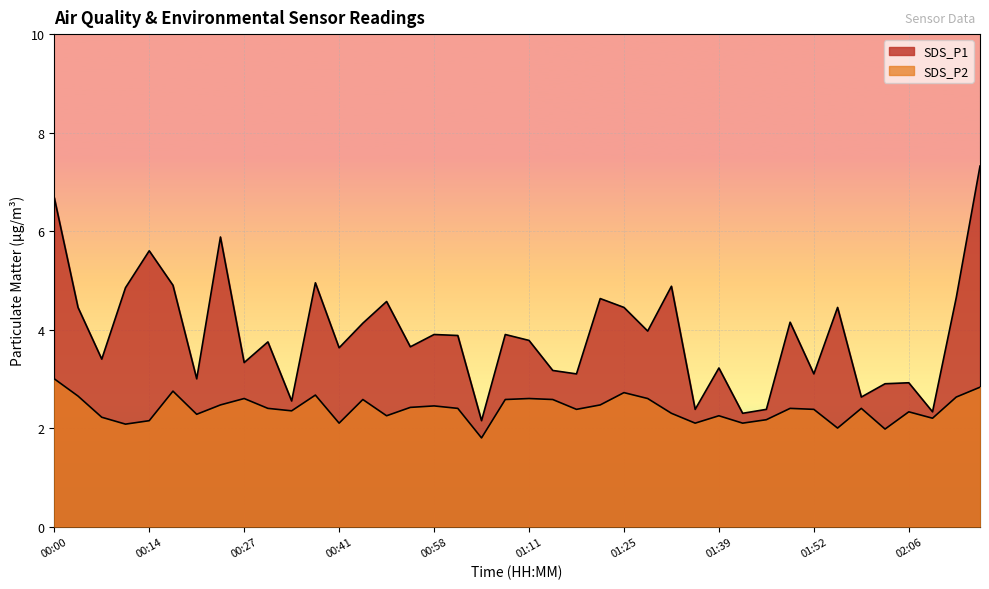

At which category is the sum across all series the highest?

02:16